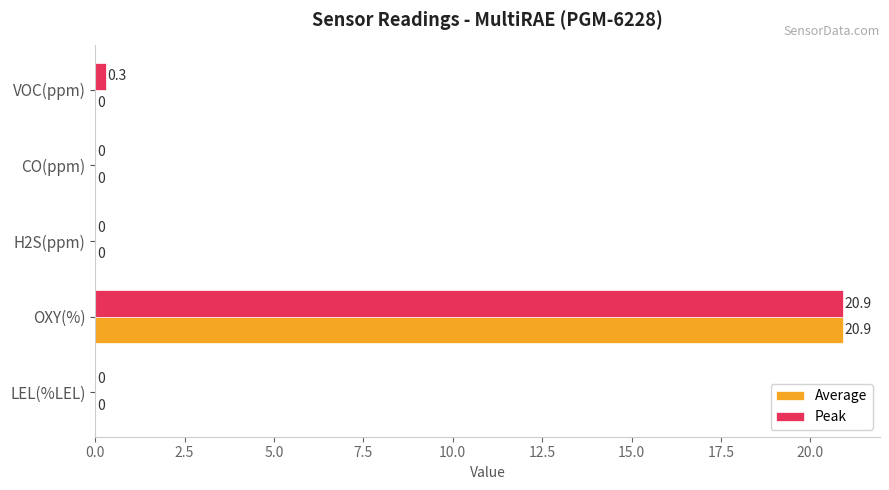

What is the maximum value shown in the chart?

20.9